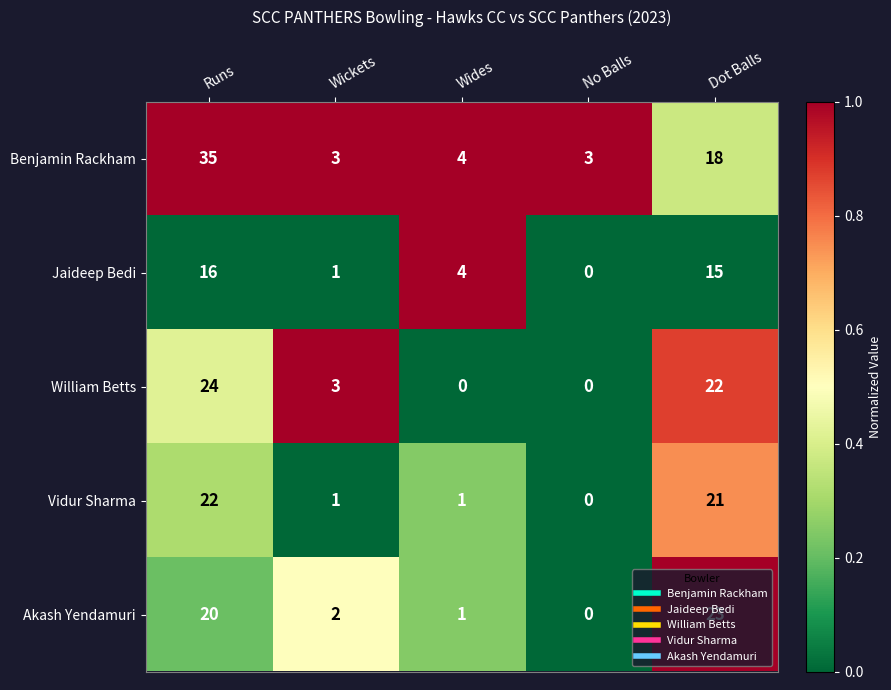

The Benjamin Rackham series shows 4 at Wides. True or false?

True